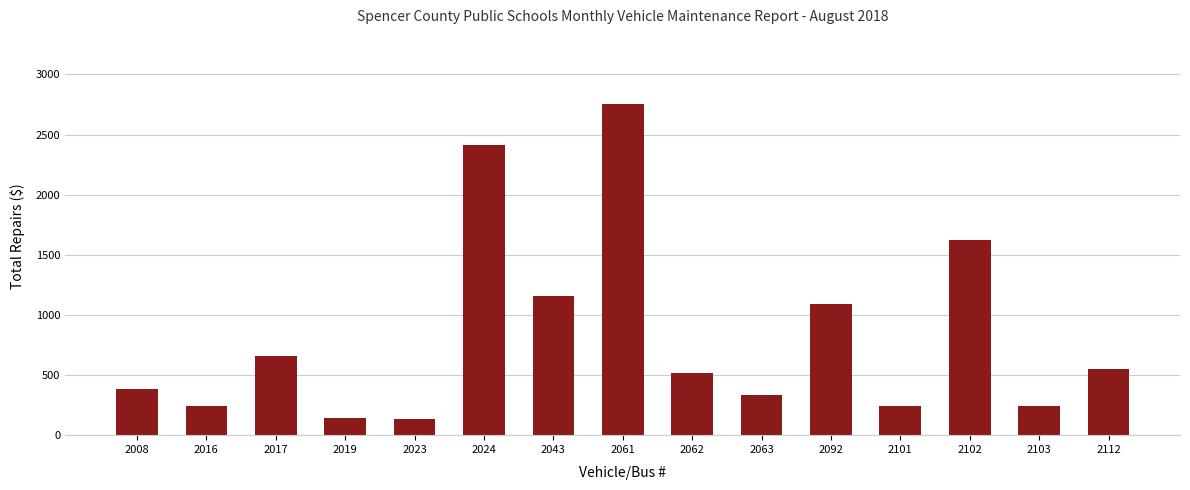

What is the smallest value displayed?

138